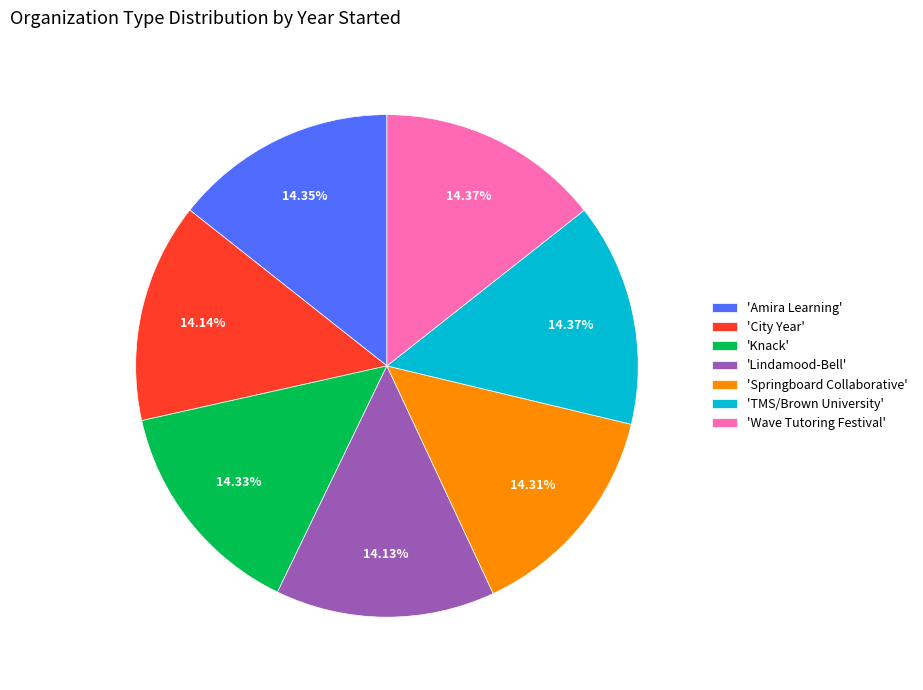

How many slices are in this pie chart?

7